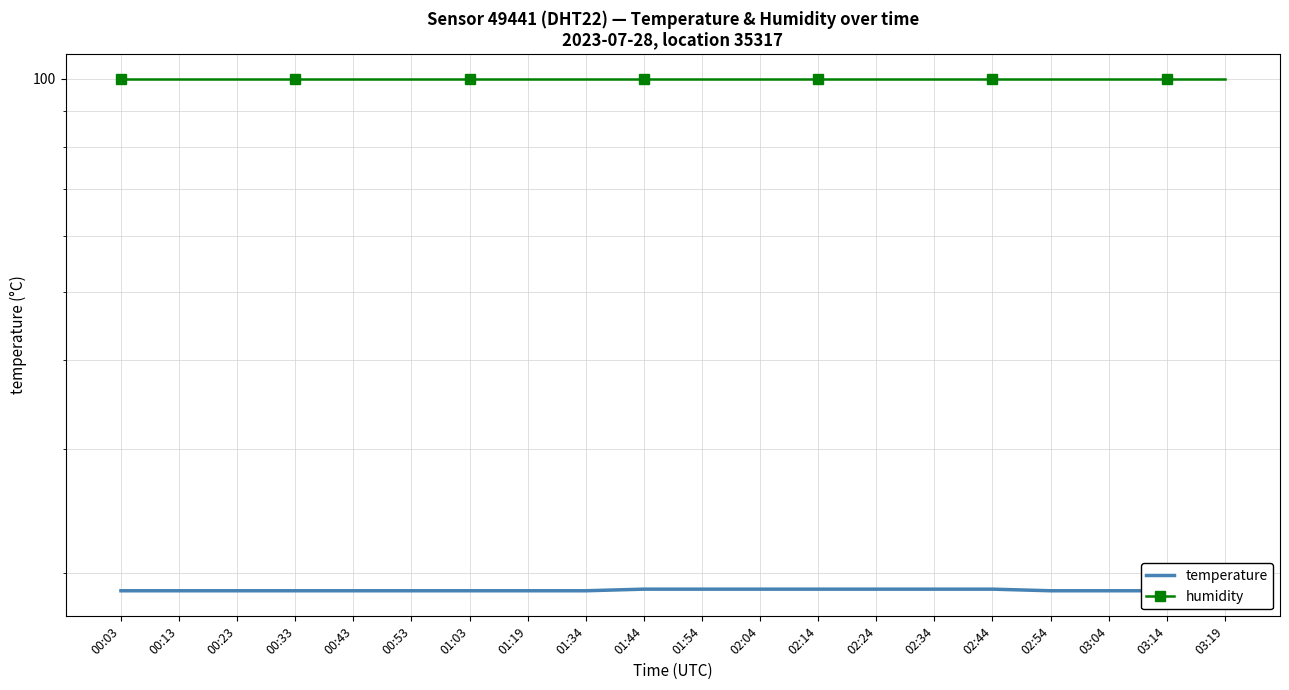

The temperature series shows 18.9 at 03:19. True or false?

True